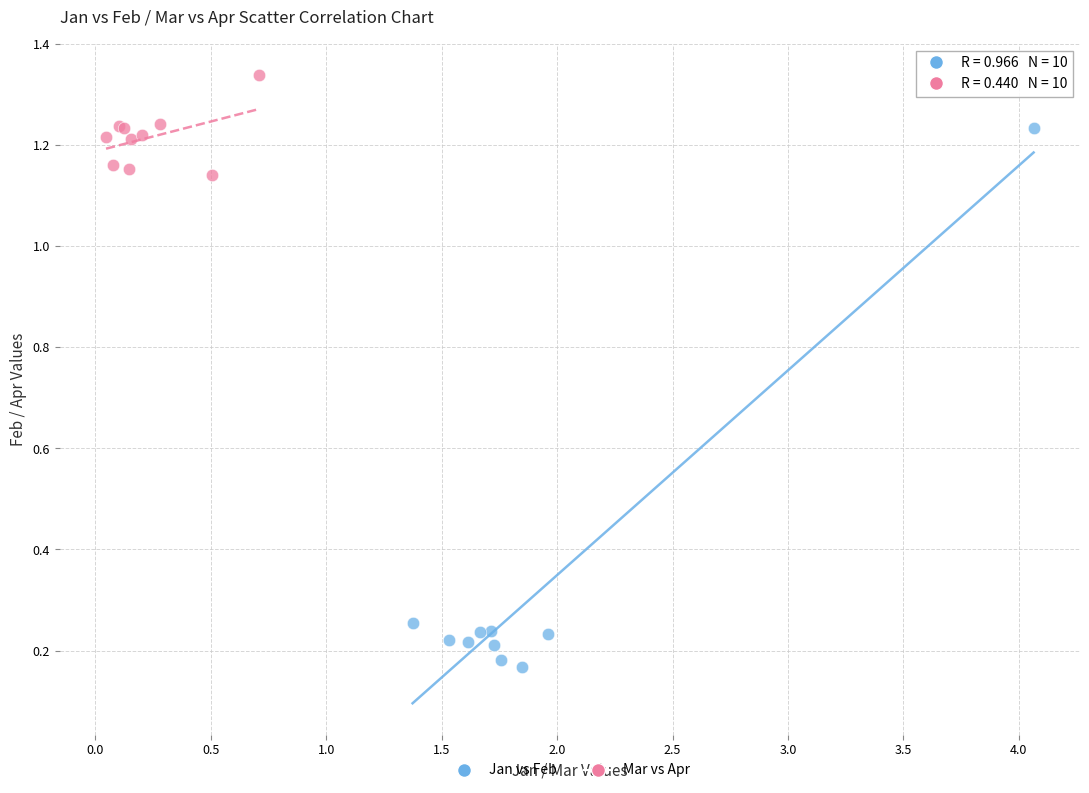

Which series reaches the minimum Y coordinate?

Jan vs Feb